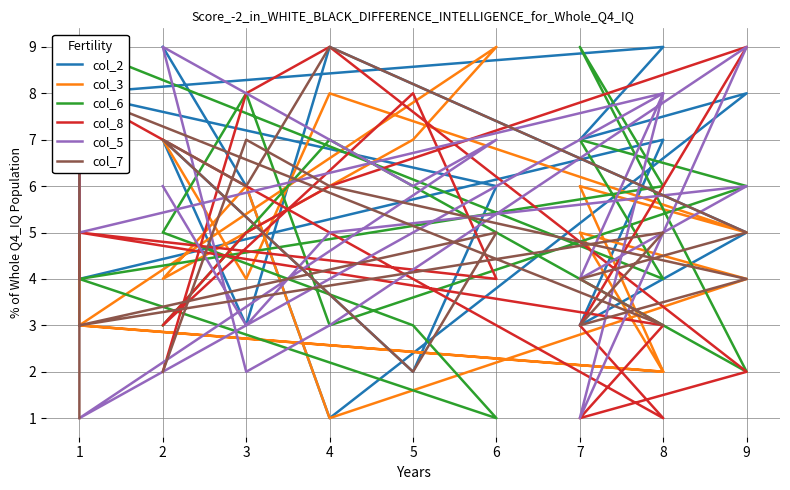

At which category does col_7 reach its first local valley?

8